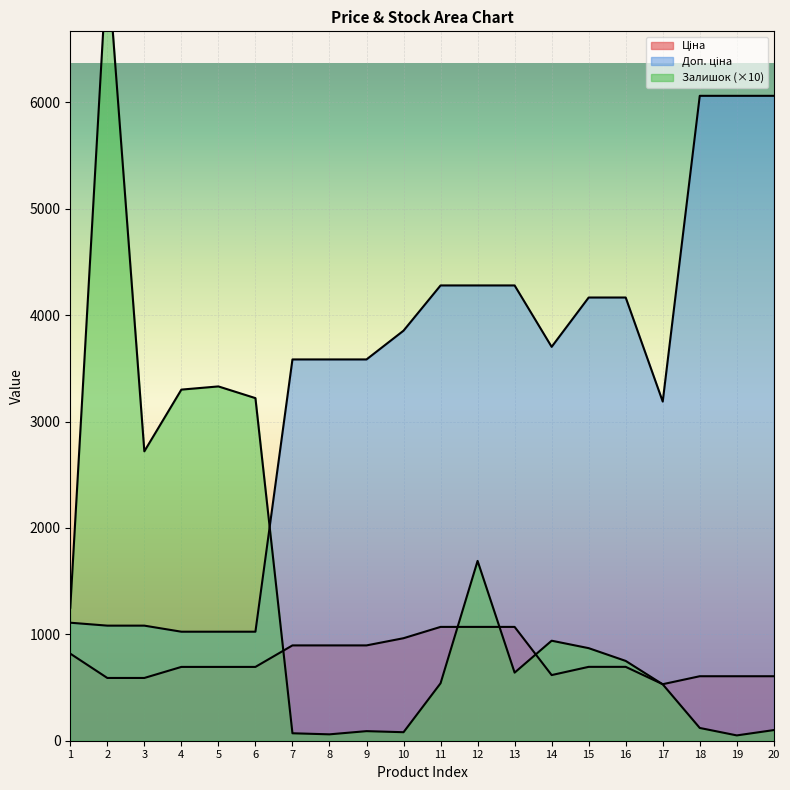

Between which two adjacent categories do Залишок and Ціна first intersect?

6 and 7